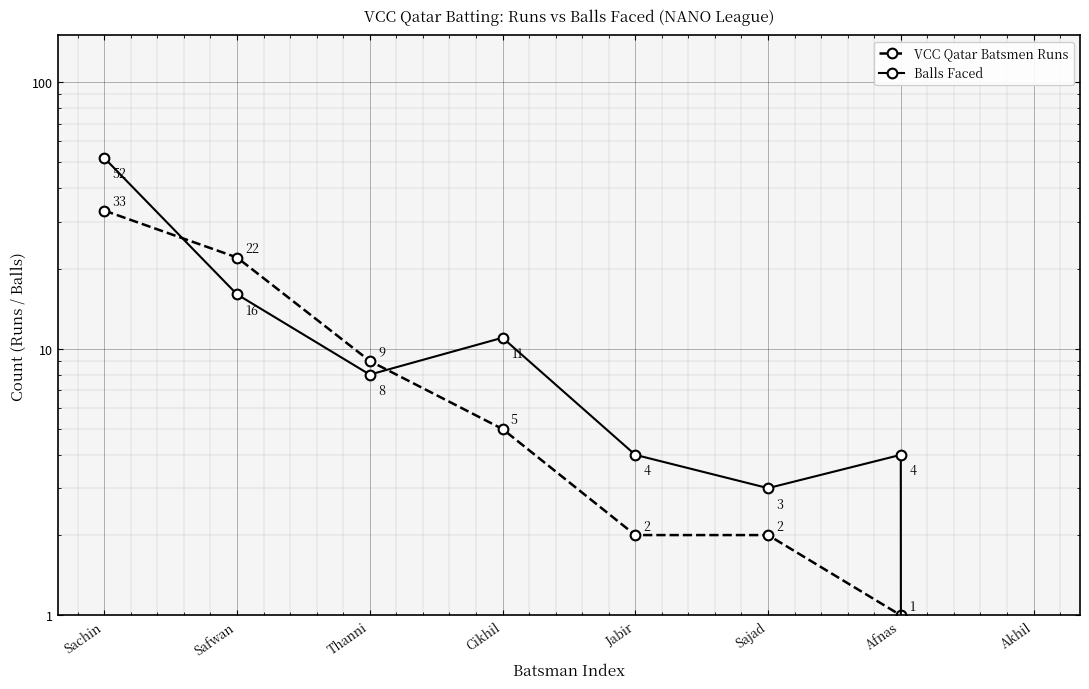

List the labels in order of VCC Qatar Batsmen Runs value, smallest first.

Akhil, Afnas, Jabir, Sajad, Cikhil, Thanni, Safwan, Sachin